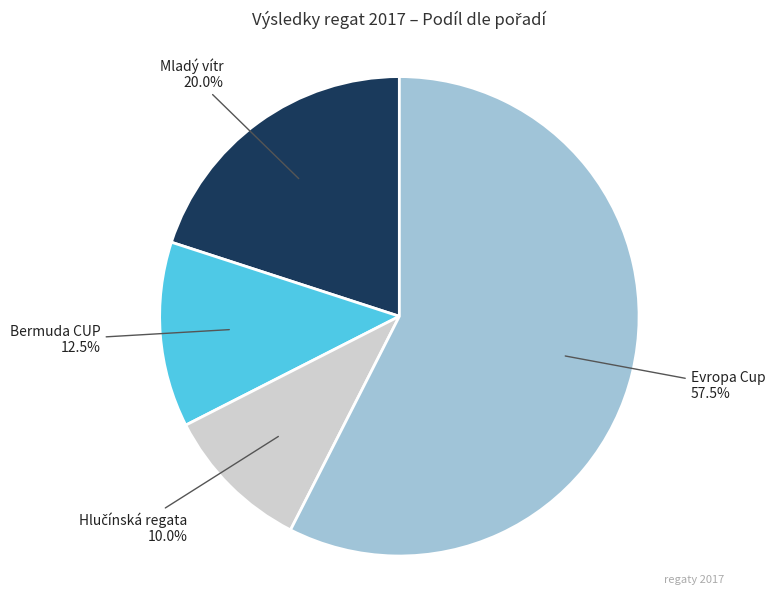

Is there a majority slice in this chart?

Yes